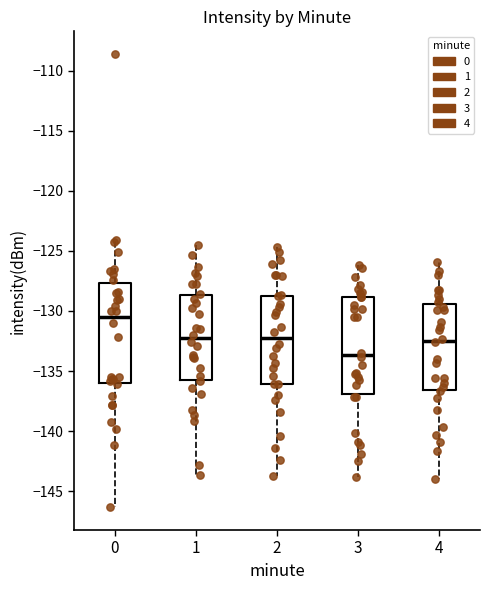

Which box has the lowest median line?

3